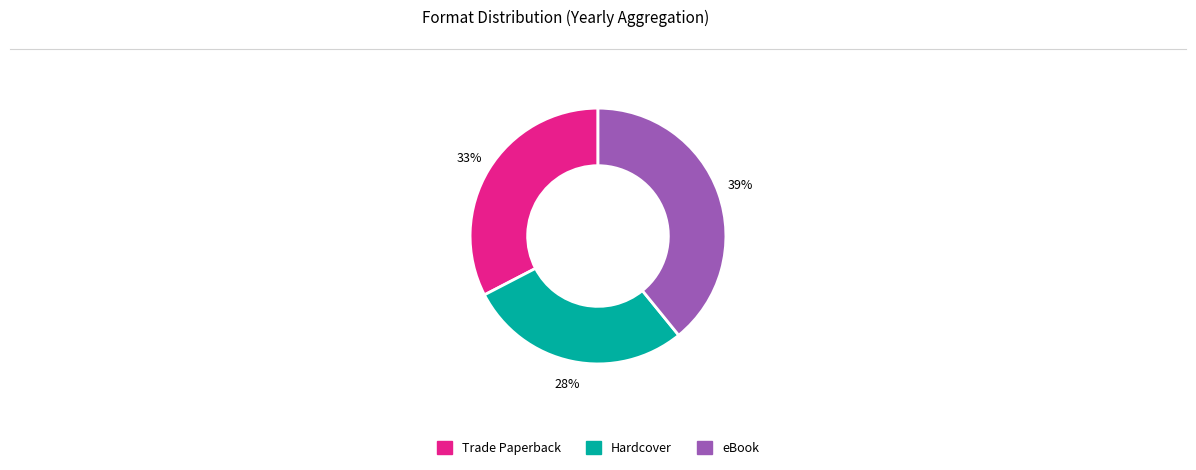

Combined, do Hardcover and eBook account for over 50%?

Yes